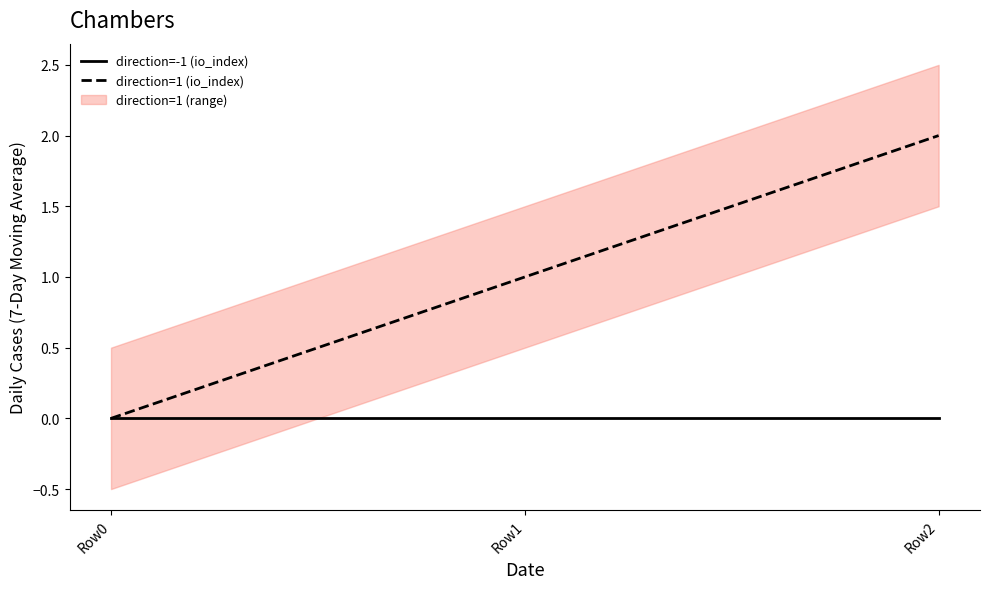

List the series in order of their overall mean, highest first.

direction=1 (io_index), direction=-1 (io_index)